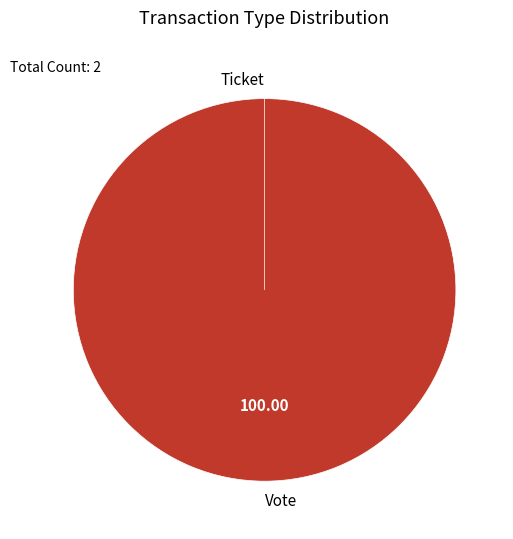

To the nearest percent, what is the difference between the Vote and Ticket slice percentages?

100%